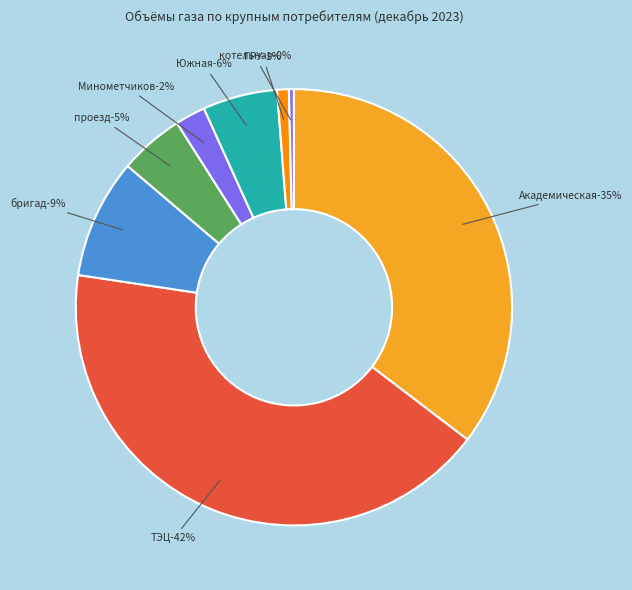

Is there a majority slice in this chart?

No